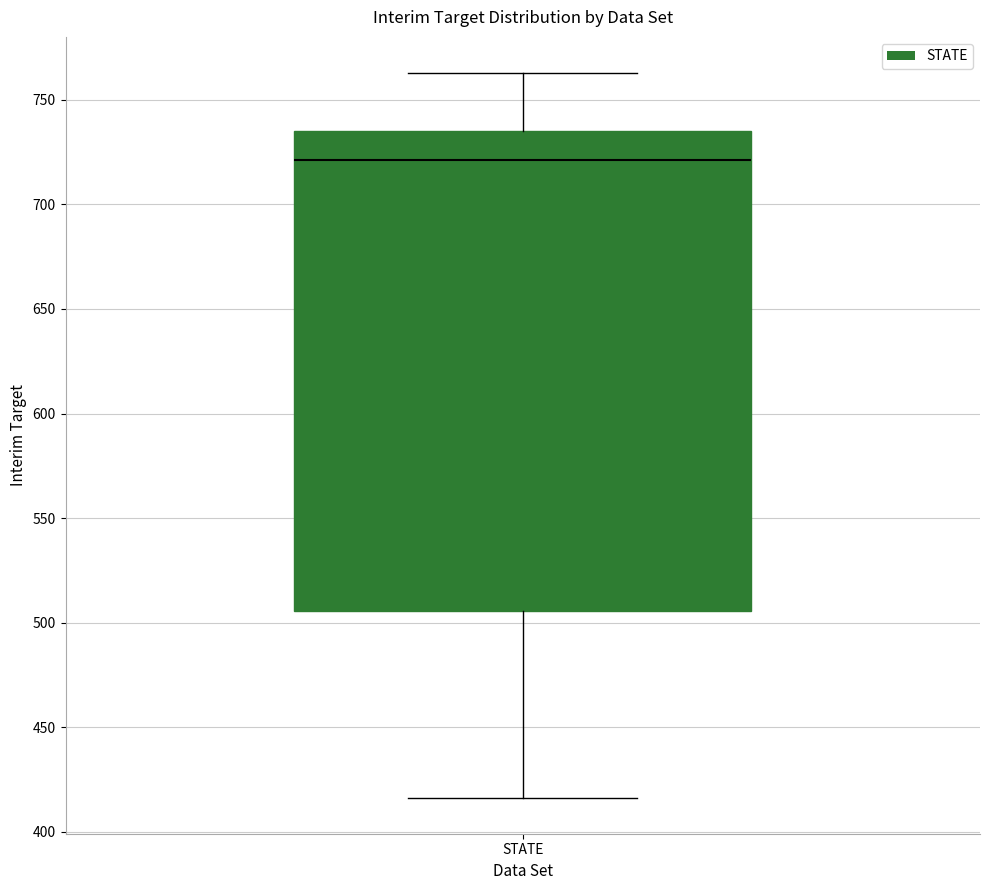

Transcribe this box plot: give where the median line is, the range the box spans, and where the two whiskers end, as read against the y-axis. The values are not printed on the chart, so give them approximately, as read against the axis.

median 720, box 505 to 735, whiskers 415 to 765